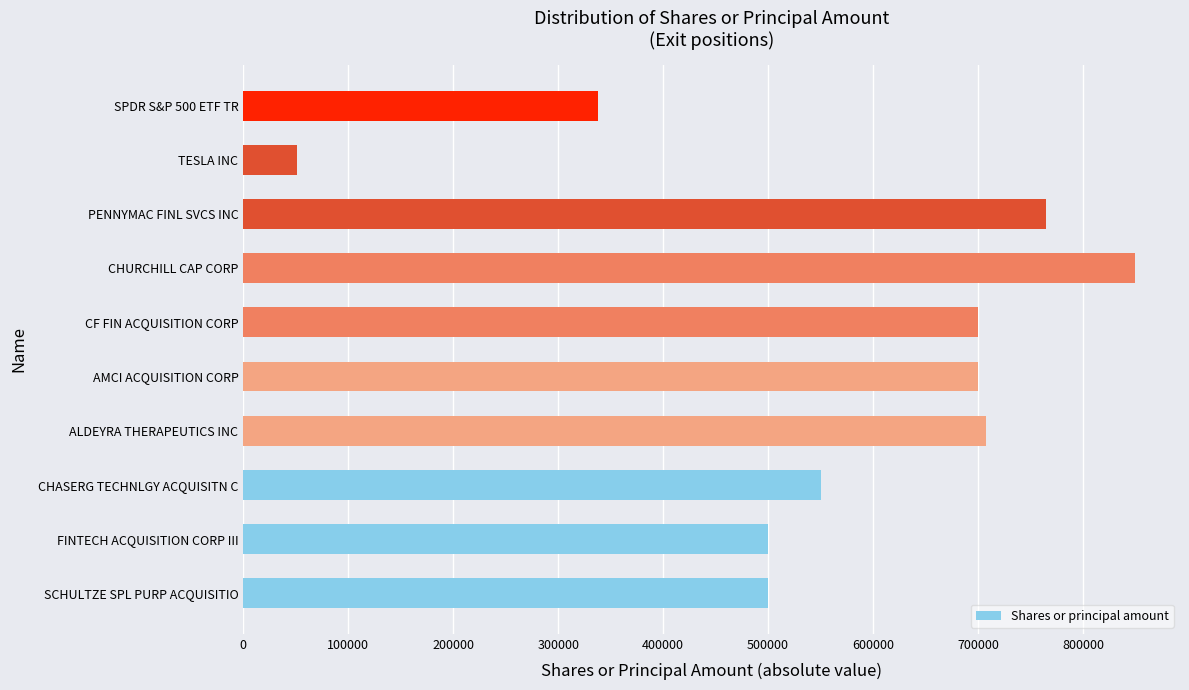

What is the average value?

566088